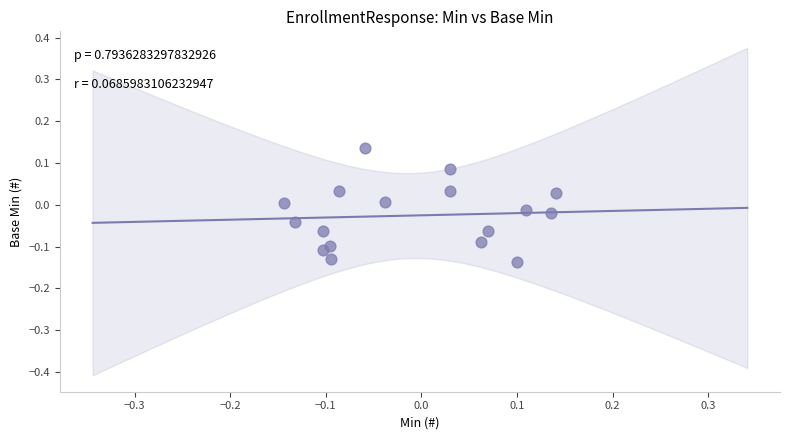

What is the range of Y values (max minus min)?

0.3